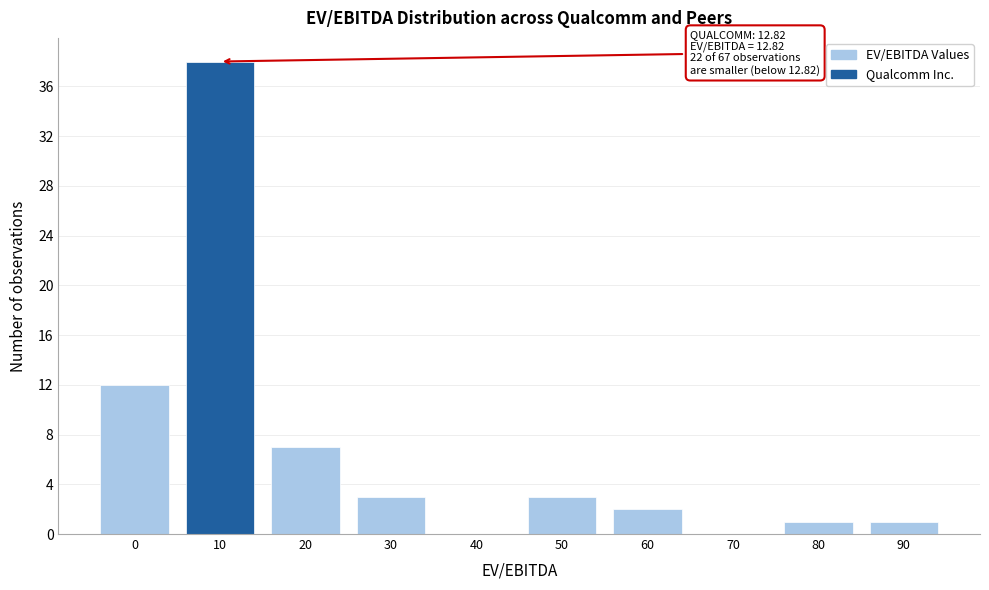

Reading left to right, list all the values displayed in this chart.

0=12	10=38	20=7	30=3	40=0	50=3	60=2	70=0	80=1	90=1